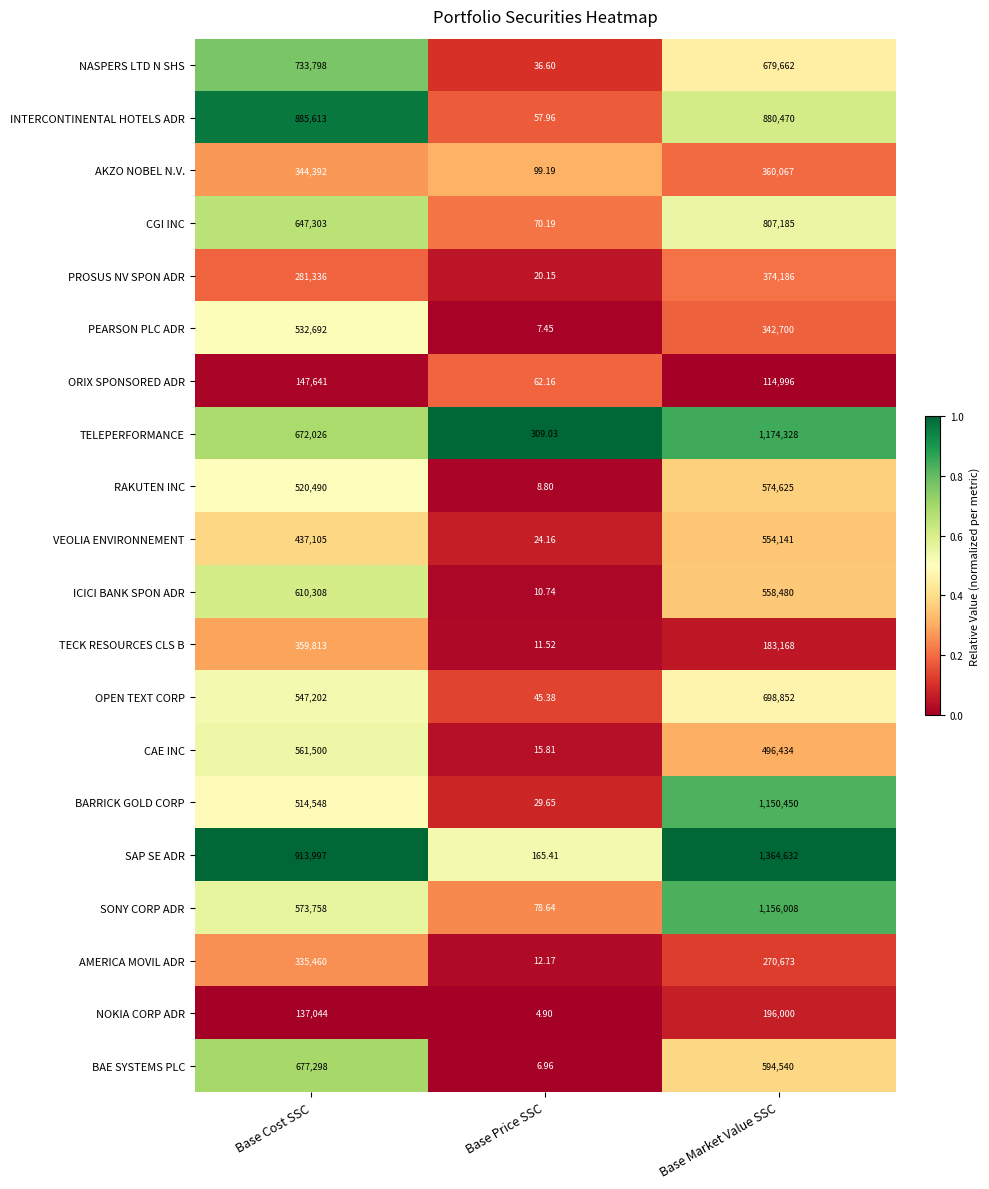

Rank the series at Base Market Value SSC from lowest to highest value.

ORIX SPONSORED ADR, TECK RESOURCES CLS B, NOKIA CORP ADR, AMERICA MOVIL ADR, PEARSON PLC ADR, AKZO NOBEL N.V., PROSUS NV SPON ADR, CAE INC, VEOLIA ENVIRONNEMENT, ICICI BANK SPON ADR, RAKUTEN INC, BAE SYSTEMS PLC, NASPERS LTD N SHS, OPEN TEXT CORP, CGI INC, INTERCONTINENTAL HOTELS ADR, BARRICK GOLD CORP, SONY CORP ADR, TELEPERFORMANCE, SAP SE ADR